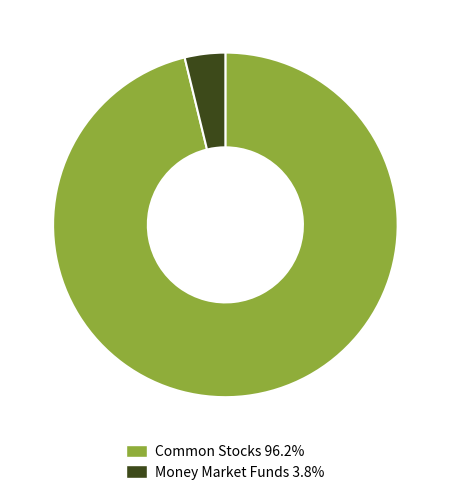

How many slices are in this pie chart?

2